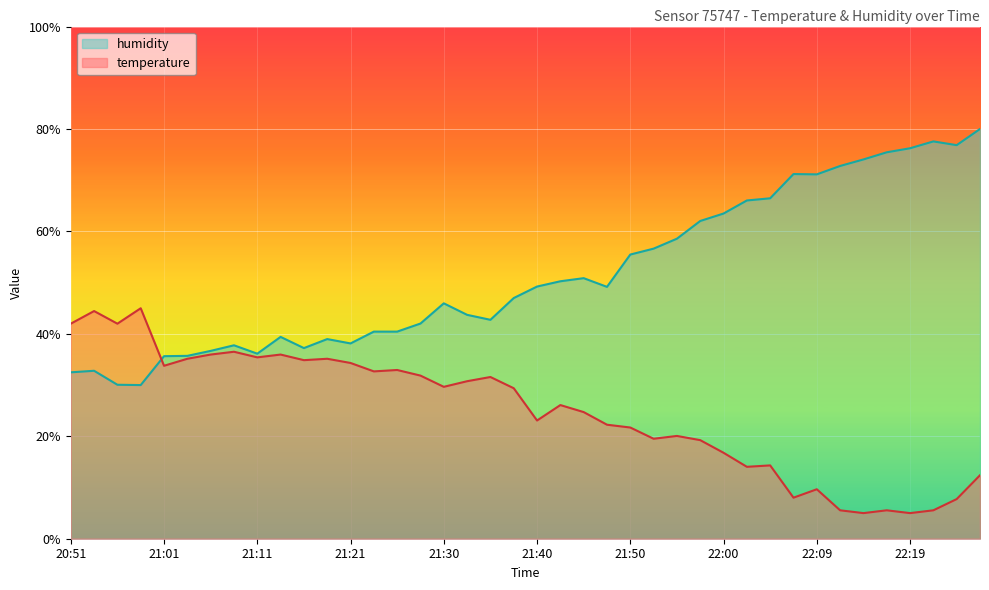

Which series has the largest range (max minus min)?

humidity